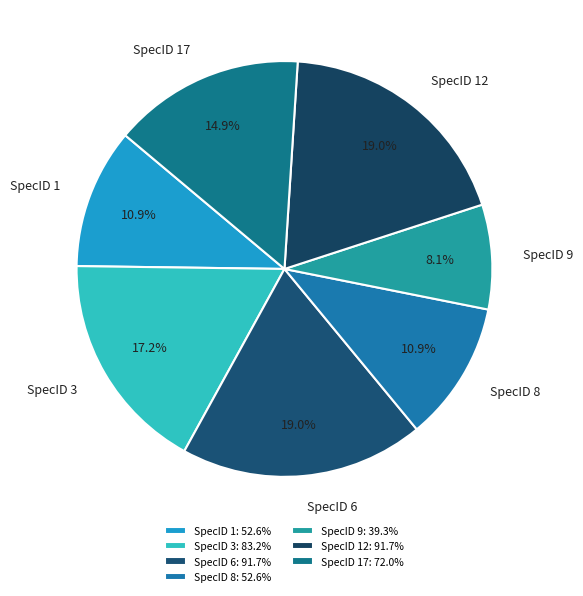

Count the number of slices in the pie.

7